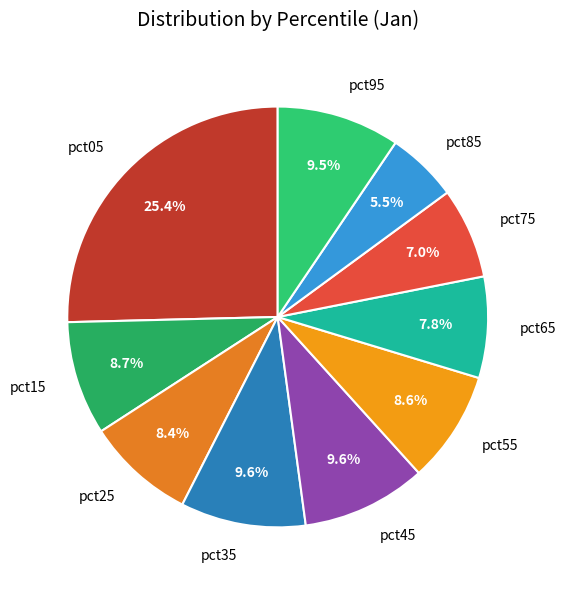

How many segments does this pie chart have?

10